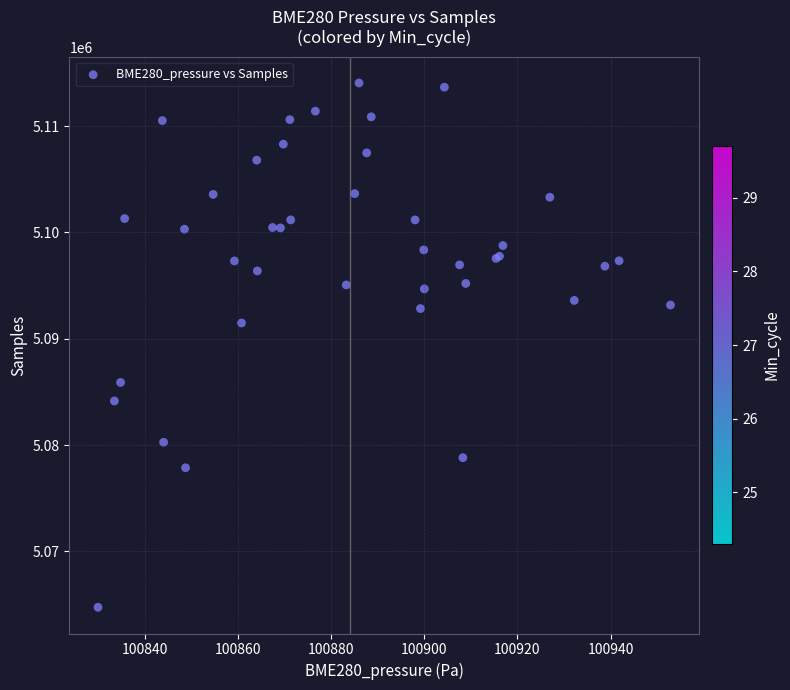

What Y value in the scatter plot is closest to 5089405?

5091489.4